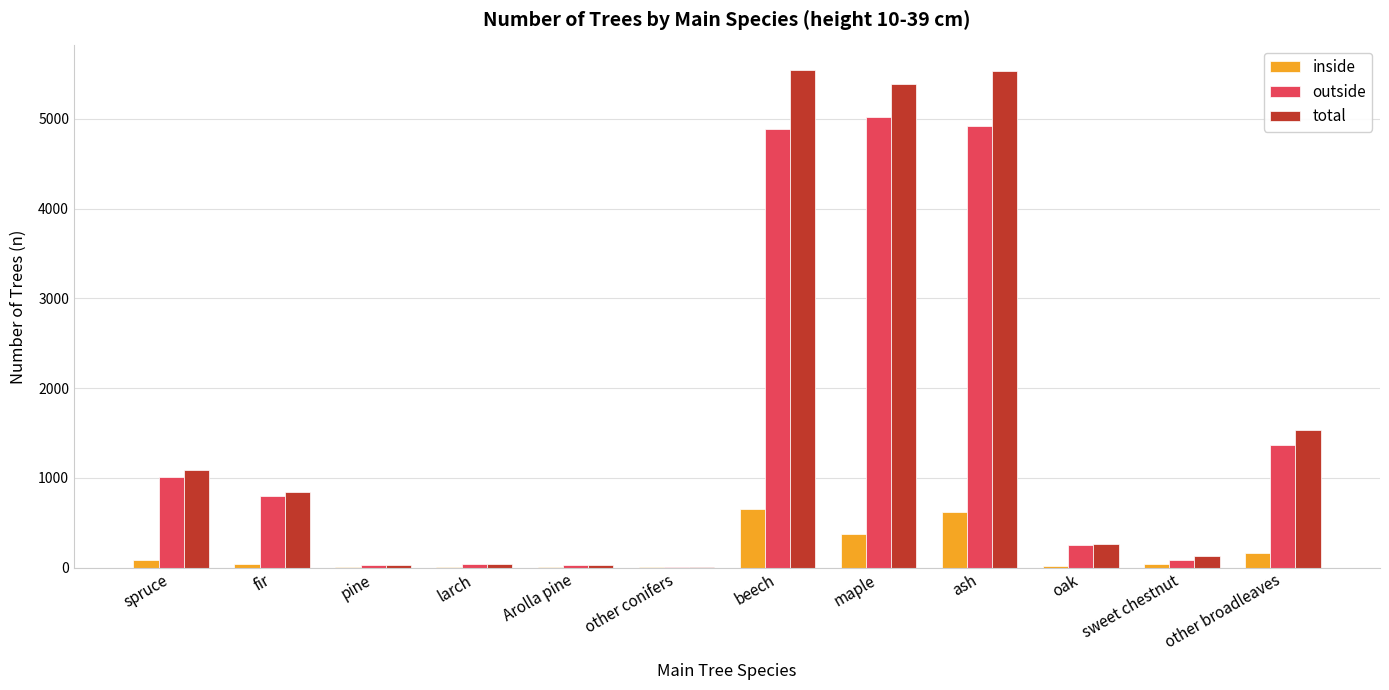

Which series has the largest total across all categories?

total